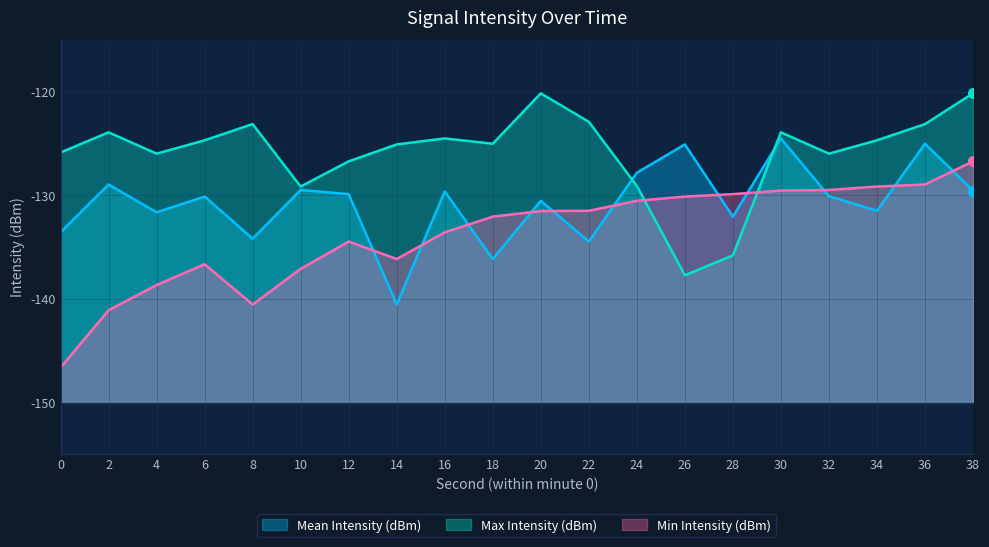

In Mean Intensity (dBm), how many points are lower than both neighbors (excluding endpoints)?

7